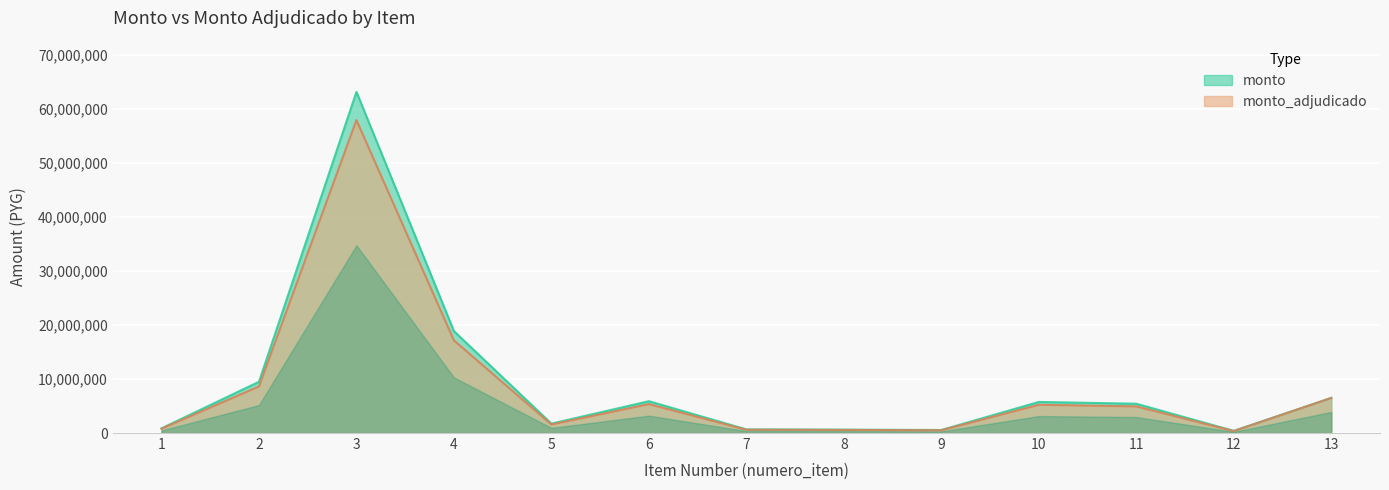

Which has a higher value, 3 or 5?

3